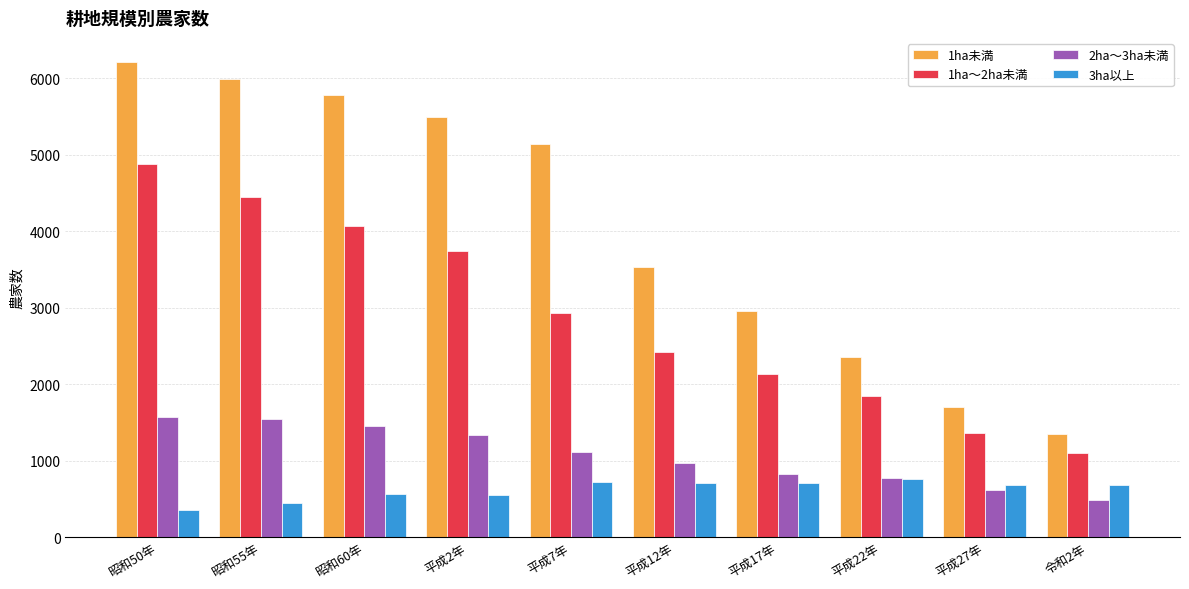

Which series has the widest spread of values?

1ha未満